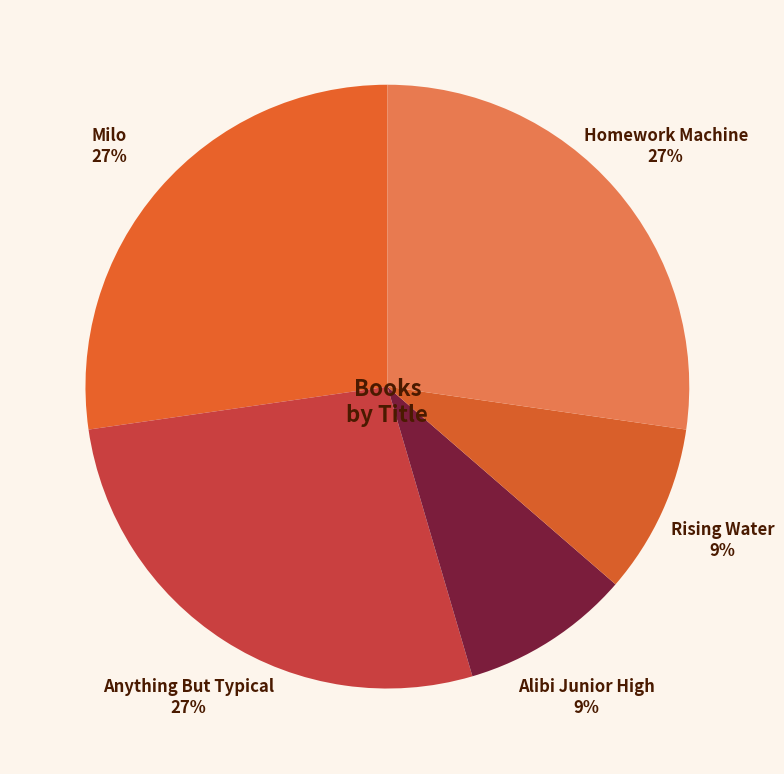

The Homework Machine slice represents 27% of the pie. True or false?

True